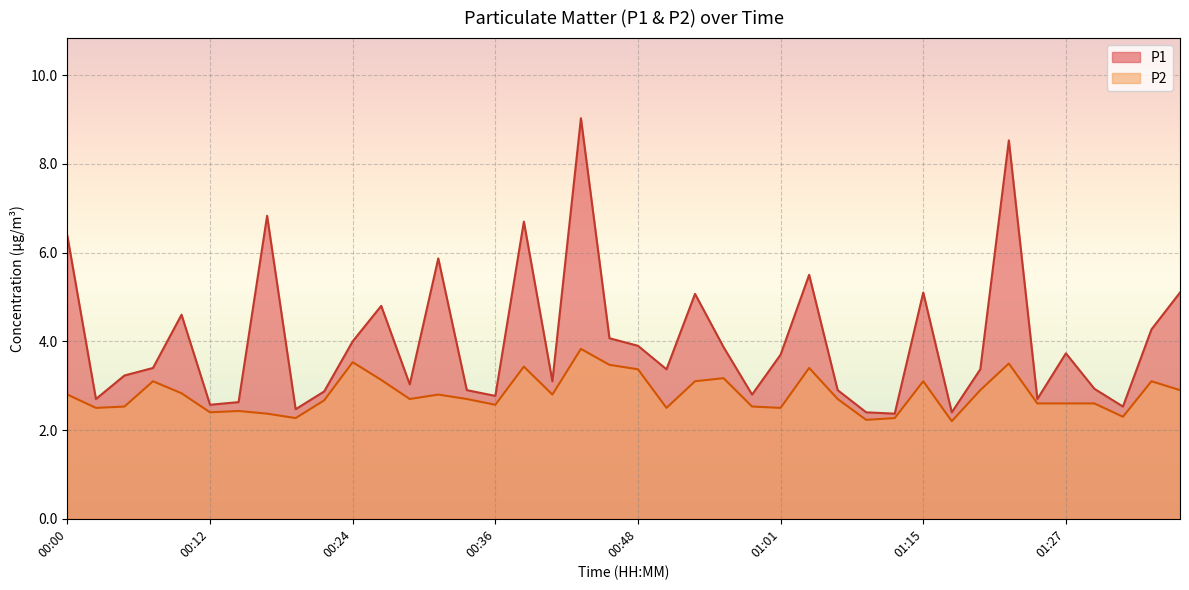

Read the P2 value at 00:41.

2.8